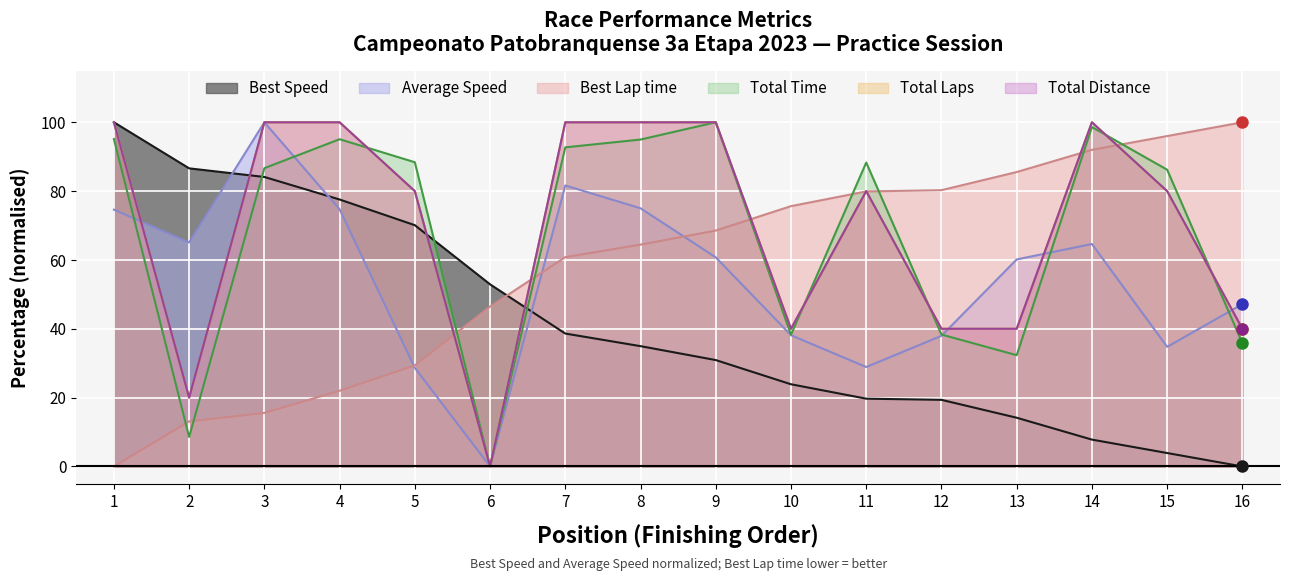

At which label does Total Distance first exceed 80?

1